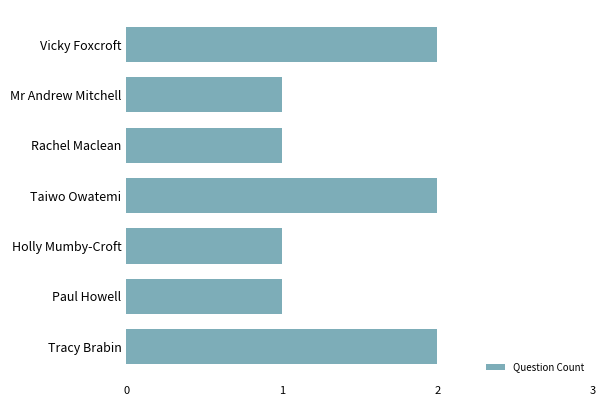

What is the difference between the maximum and minimum values?

1